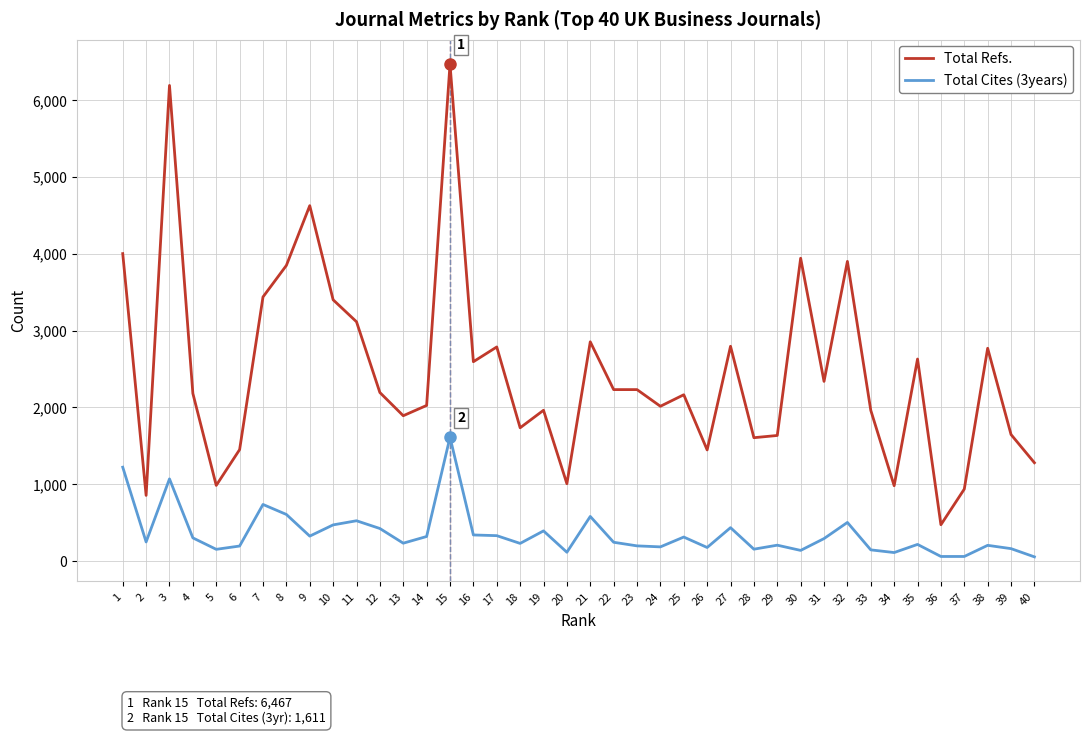

Is it true that Total Cites (3years) equals 216 at 35?

True